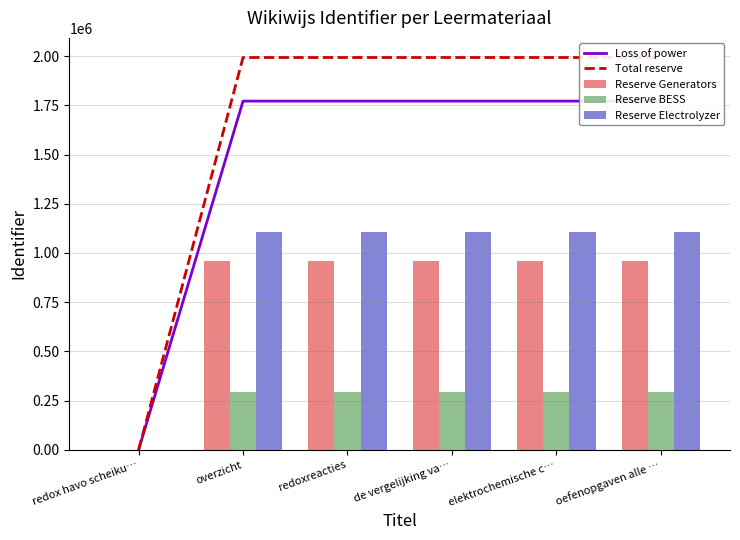

Reading left to right, list all the values displayed in this chart.

Loss of power: 0.0	1771219.0	1771220.6	1771222.3	1771223.3	1771224.7
Total reserve: 0.0	1992621.3	1992623.2	1992625.1	1992626.2	1992627.8
Reserve Generators: 0.0	959410.3	959411.2	959412.1	959412.6	959413.4
Reserve BESS: 0.0	295203.2	295203.4	295203.7	295203.9	295204.1
Reserve Electrolyzer: 0.0	1107011.8	1107012.9	1107013.9	1107014.6	1107015.4